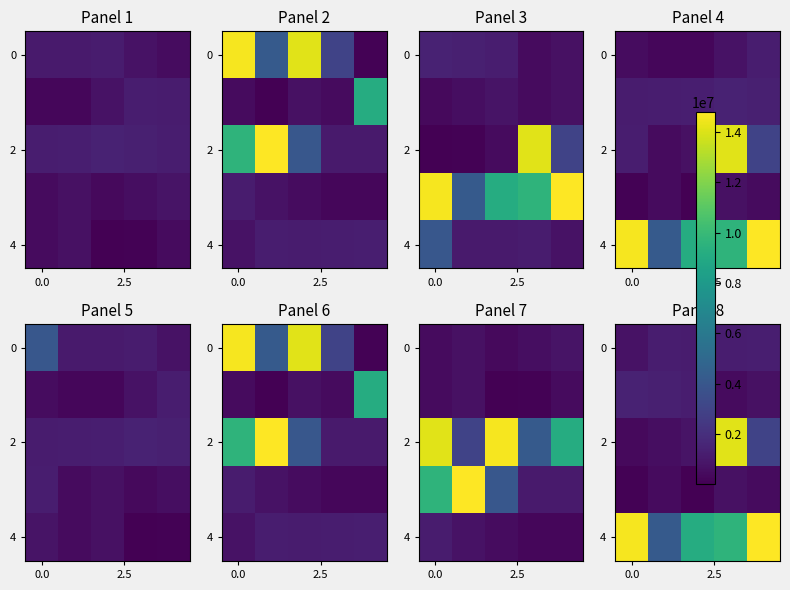

What is the sum of all 2 values?

18836964